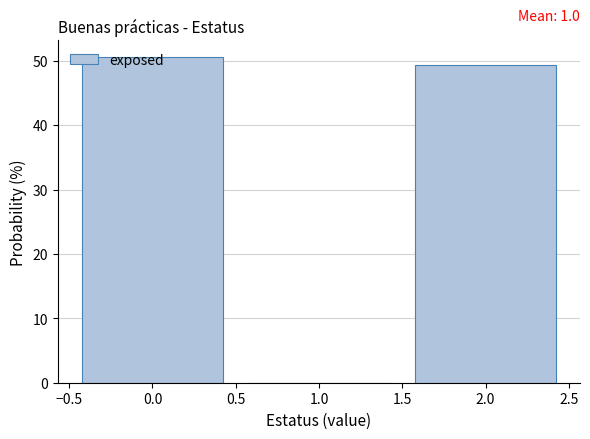

Over which range of the x-axis is the bar tallest?

-0.5 to 0.5